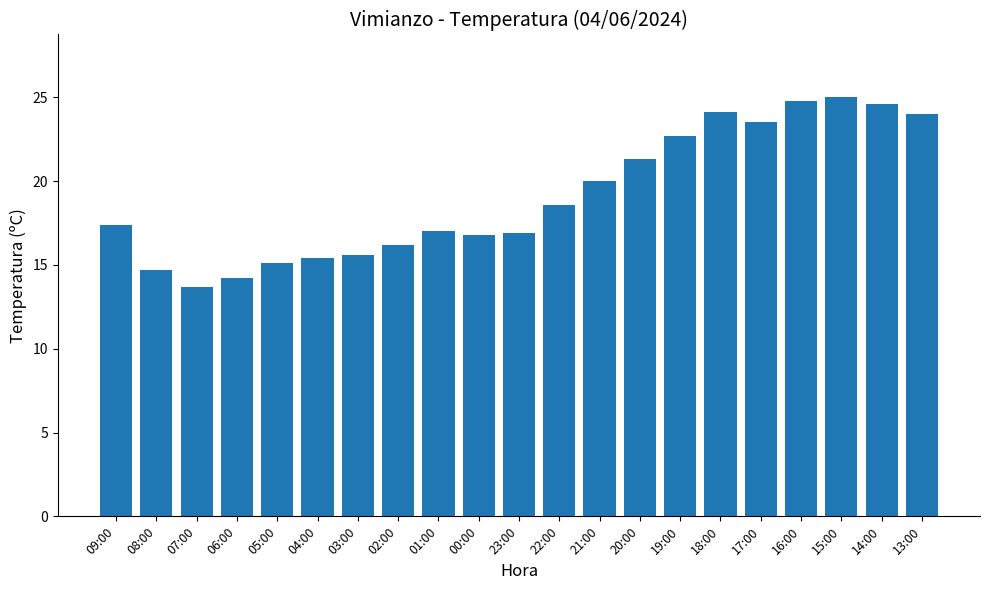

What is the difference between the maximum and second lowest values?

10.8